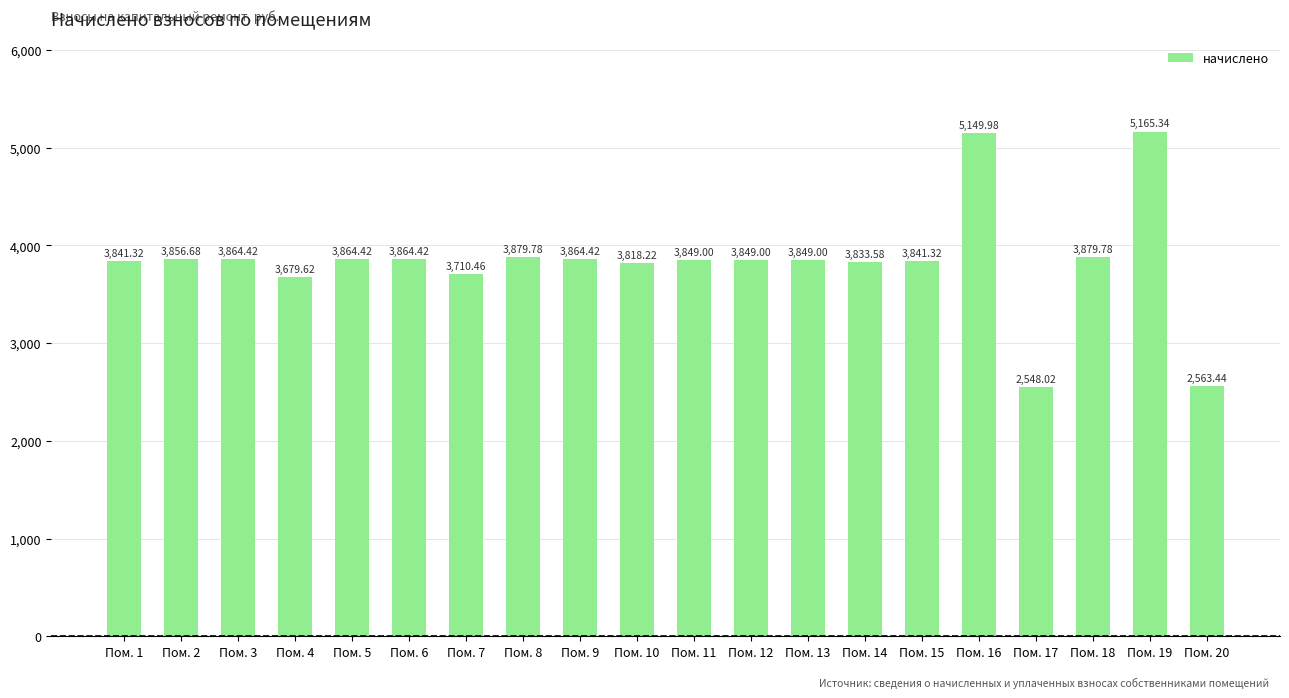

How many series are shown in this chart?

1